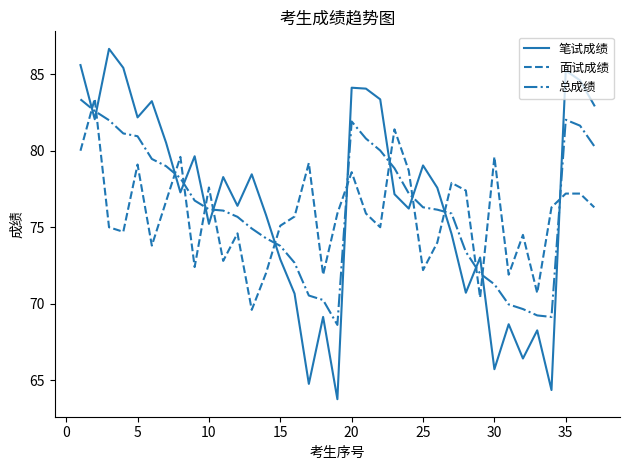

After their last crossing, which series has the higher values: 笔试成绩 or 总成绩?

笔试成绩